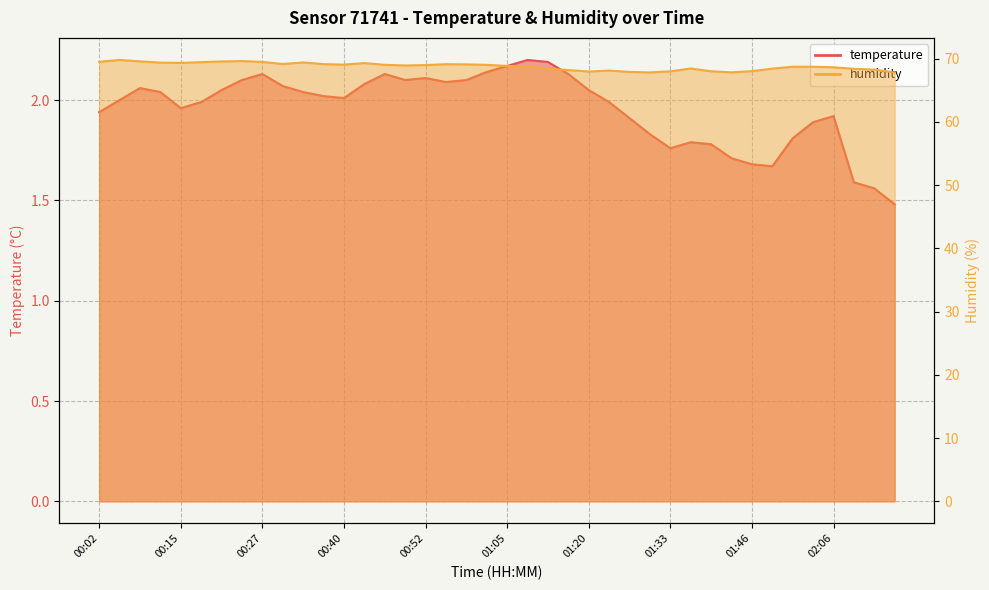

In humidity, how many points are lower than both neighbors (excluding endpoints)?

7